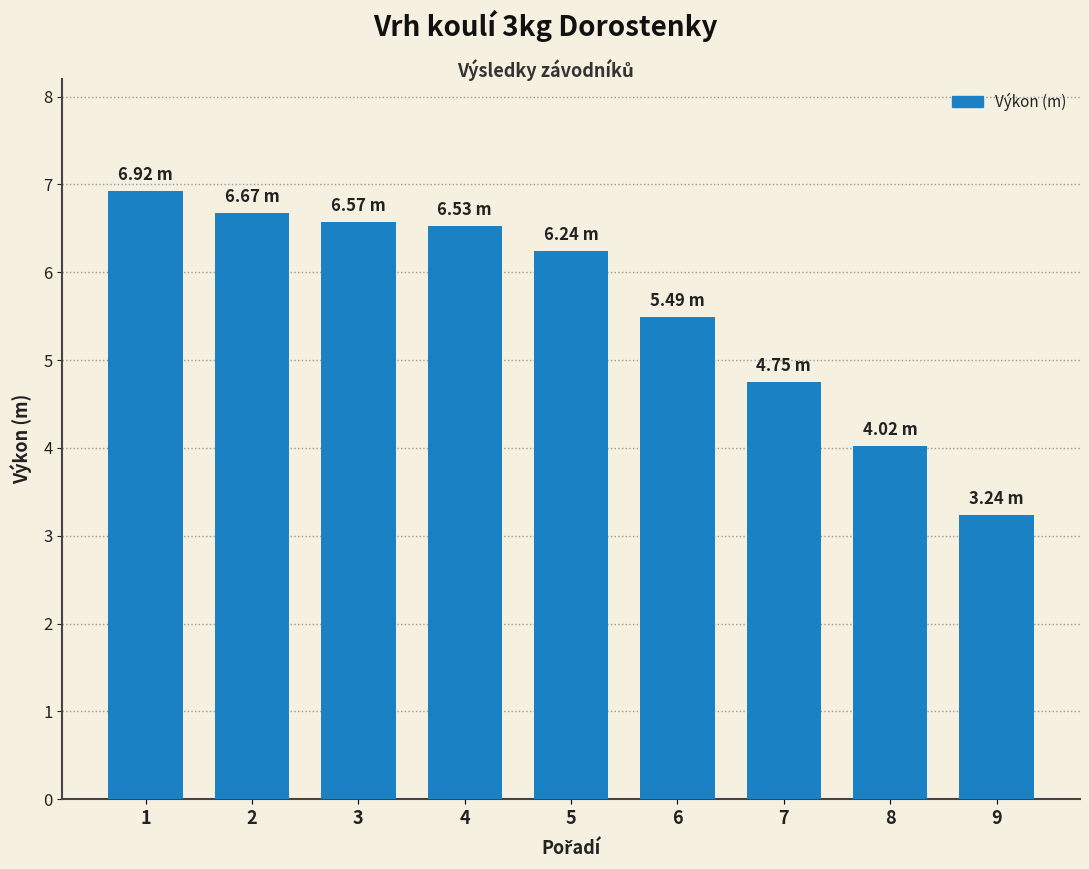

What is the change in value from 2 to 3?

-0.1